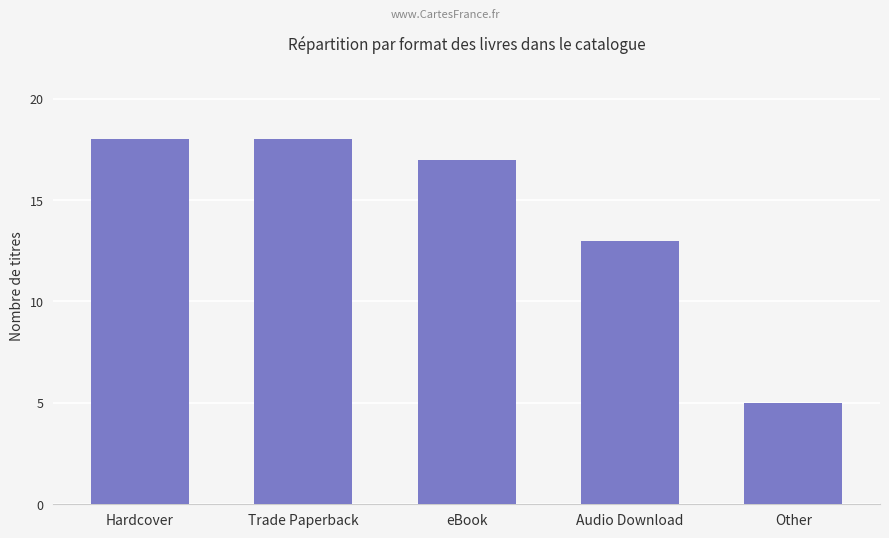

Are the bars horizontal?

No